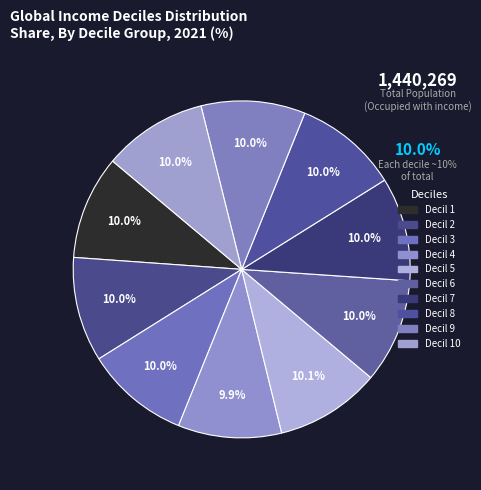

Count the number of slices in the pie.

10